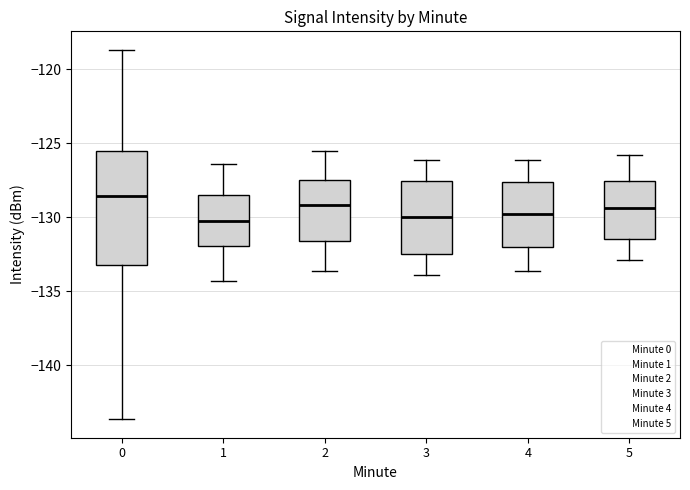

Where is the upper edge of the box at x = 2 on the y-axis? The values are not printed on the chart, so give them approximately, as read against the axis.

-127.5